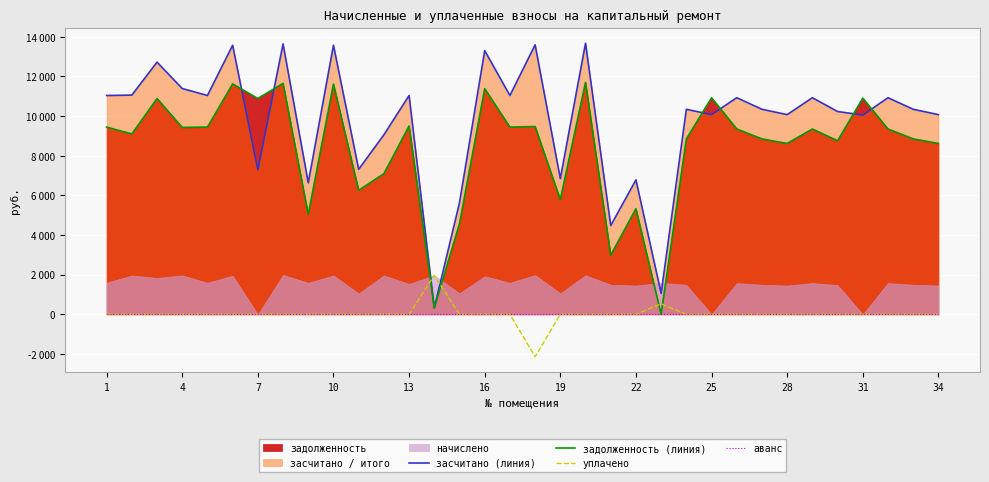

Between 31 and 13, which is larger?

31